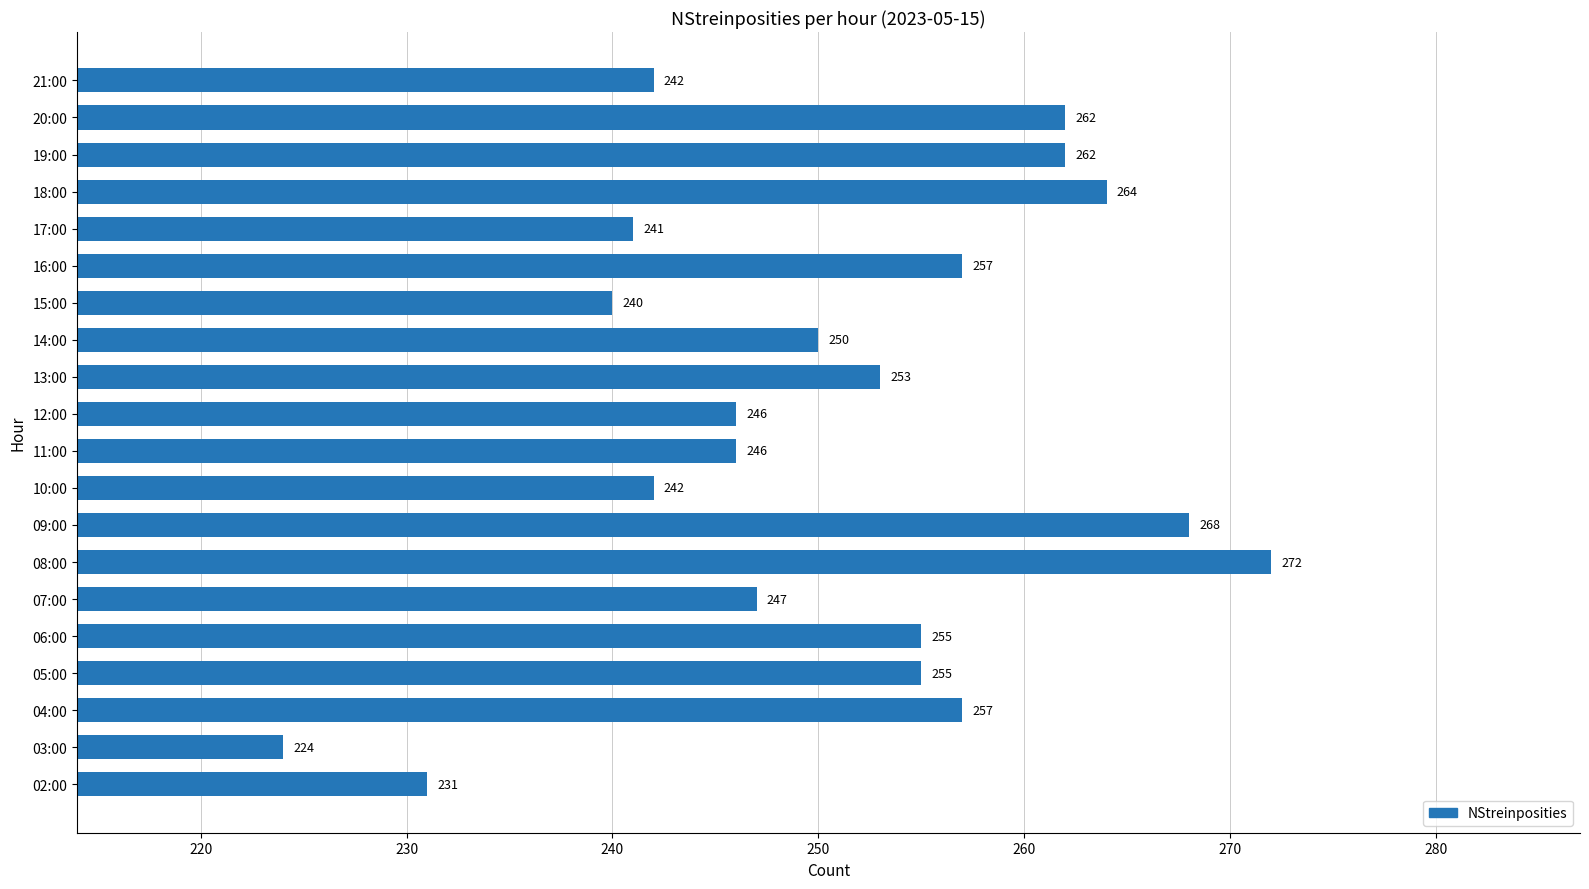

What is the change in value from 07:00 to 18:00?

+17